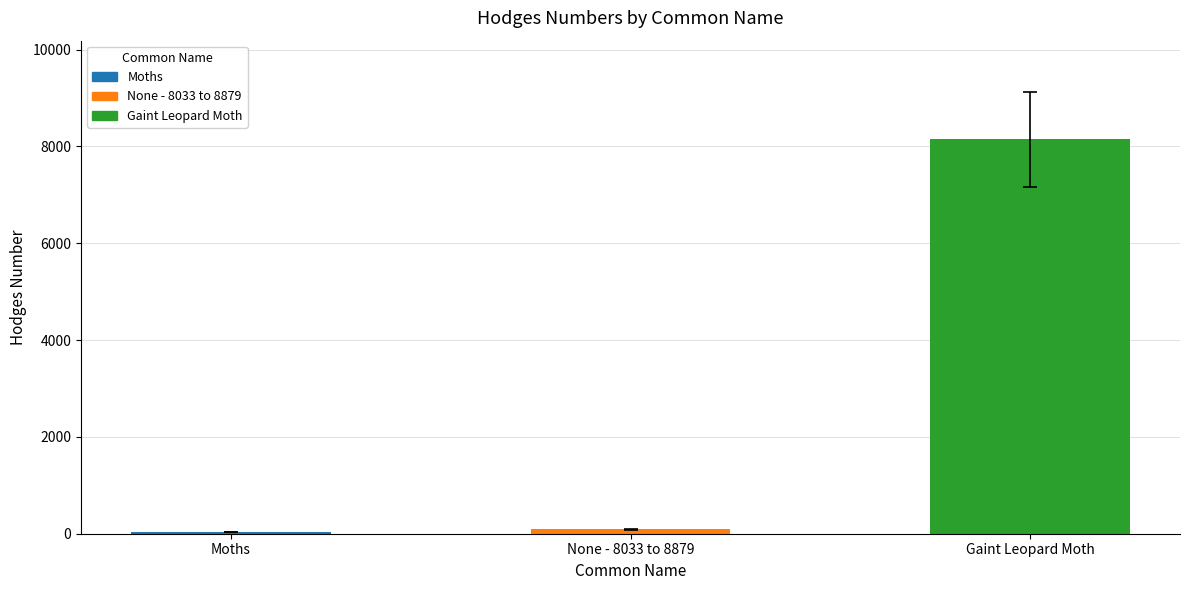

How many distinct data groups are displayed?

1